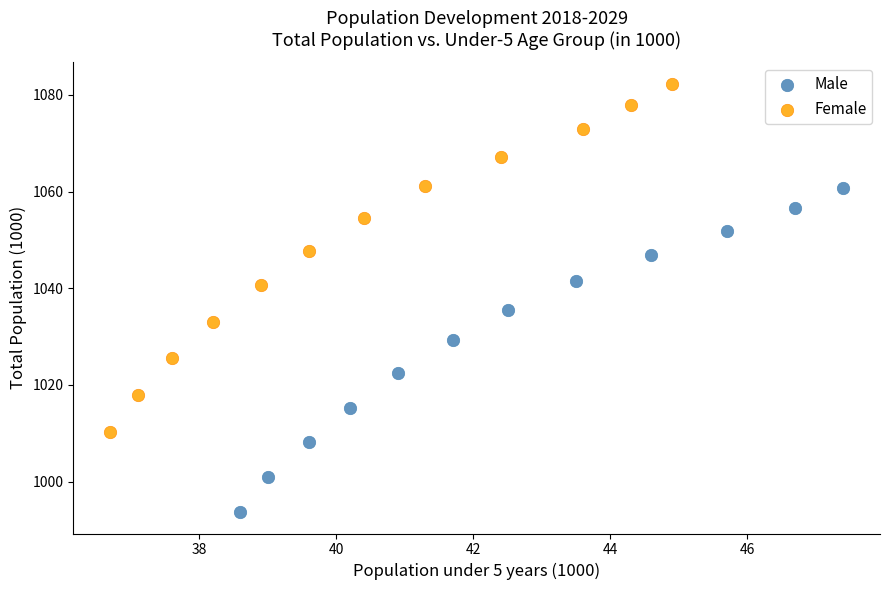

Which series has the widest spread of Y values?

Female